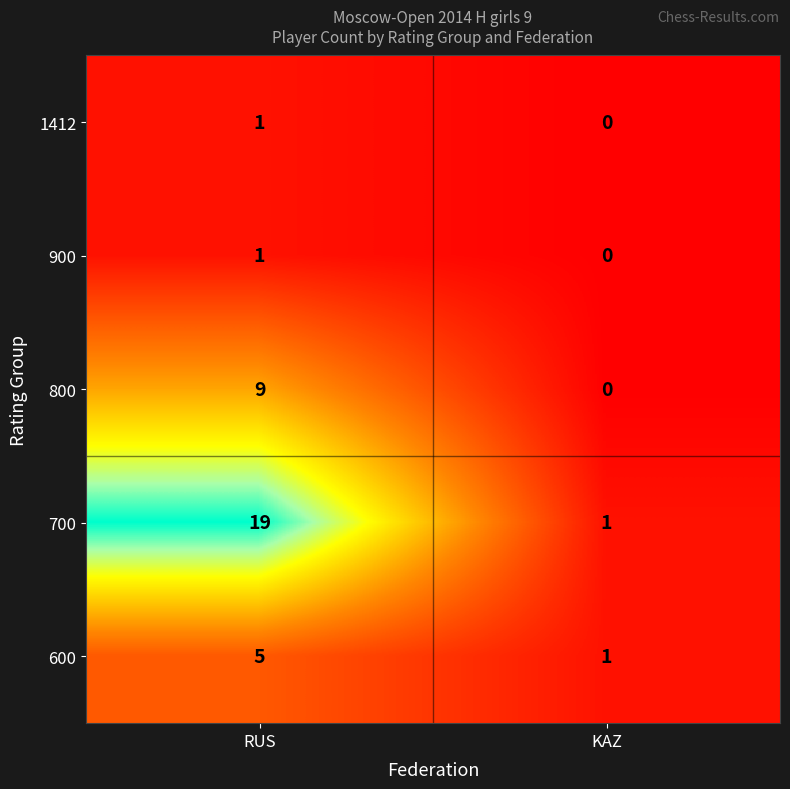

What is the maximum value shown in the chart?

19